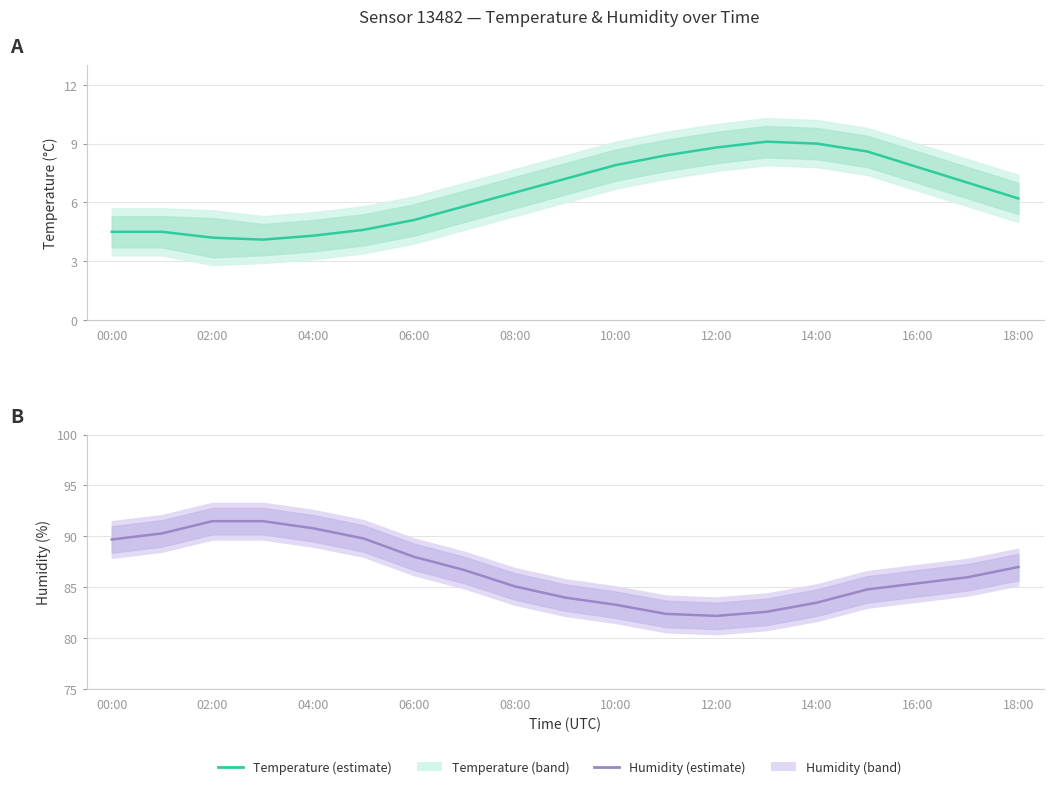

True or false: Temperature estimate and Humidity estimate cross at least once.

False